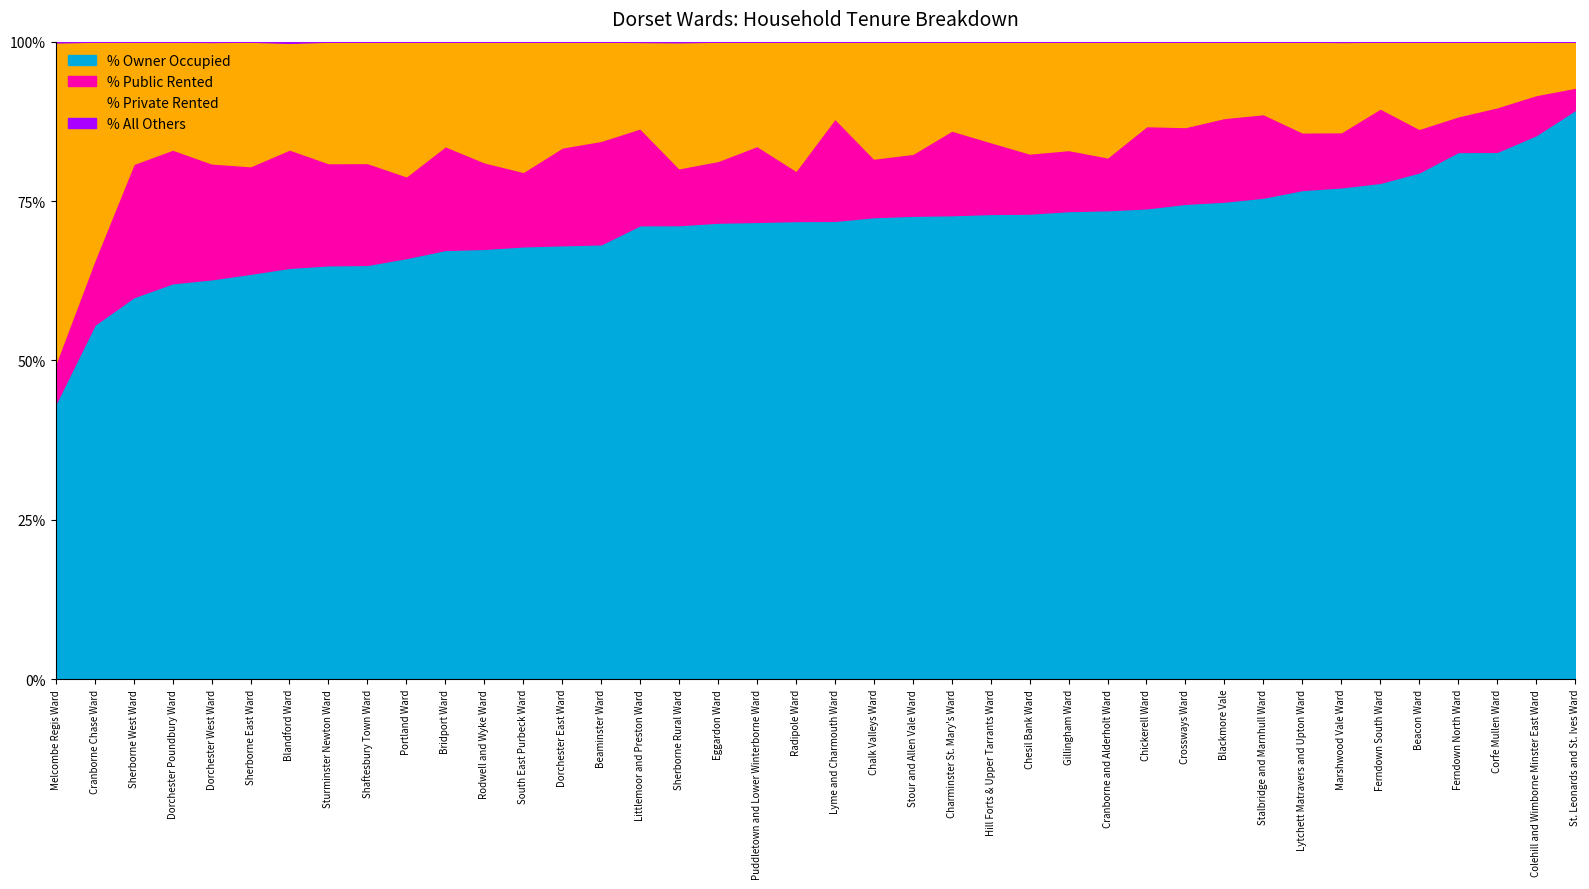

What is the total value across all series at Lytchett Matravers and Upton Ward?

100.0